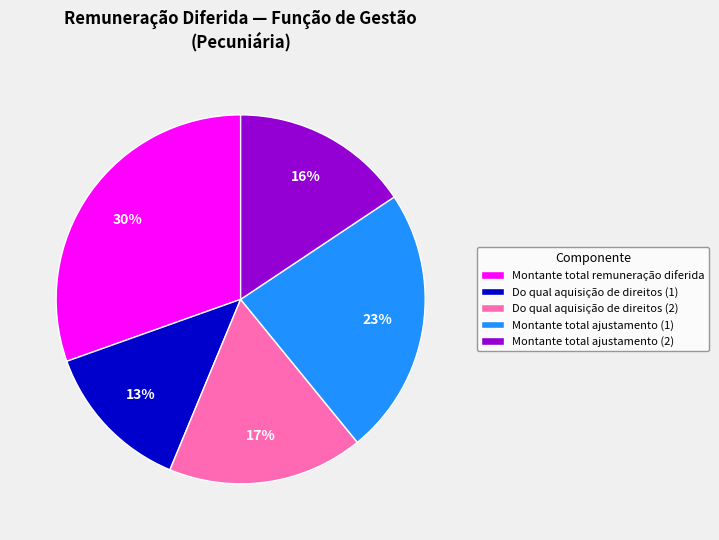

Rank the categories by value from highest to lowest.

Montante total remuneração diferida, Montante total ajustamento (1), Do qual aquisição de direitos (2), Montante total ajustamento (2), Do qual aquisição de direitos (1)